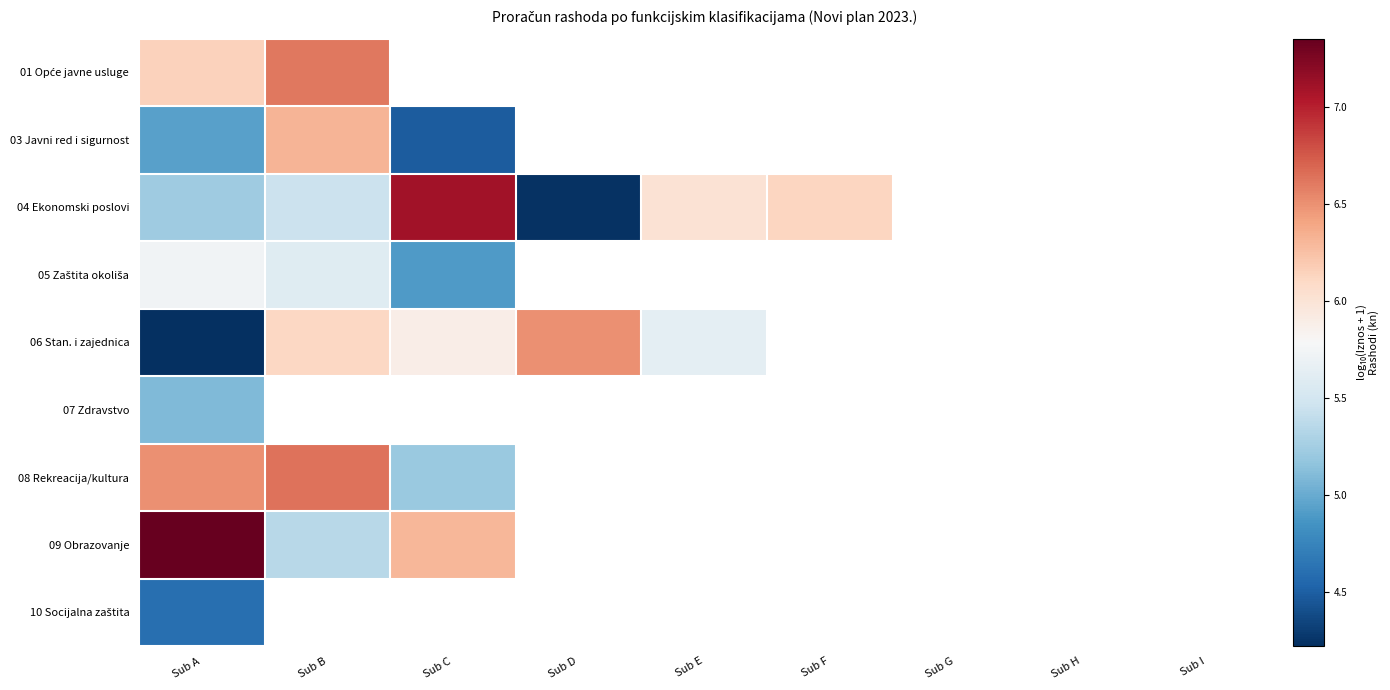

At how many categories does at least one series exceed 5?

6